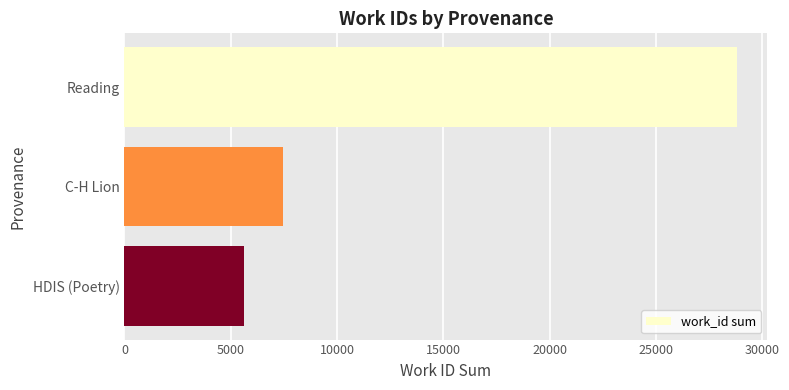

What is the difference between the maximum and minimum values?

23180